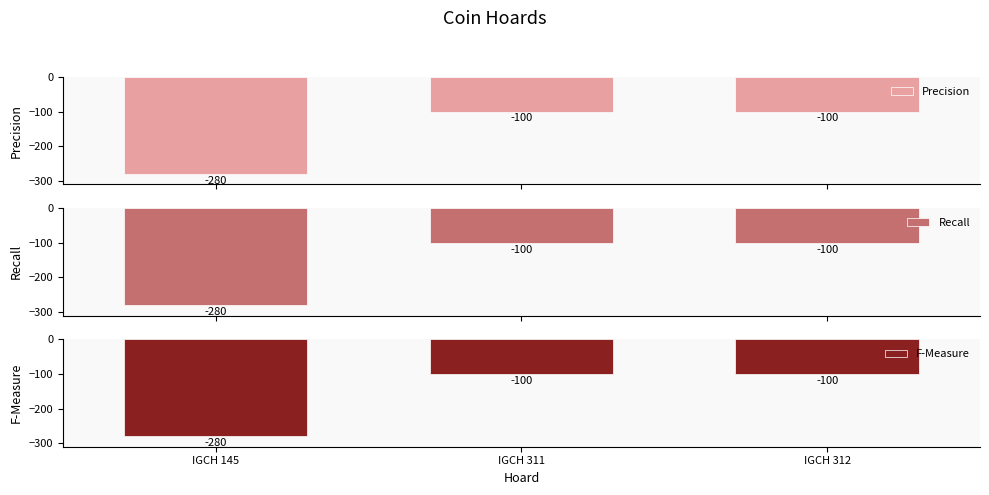

Which has a higher value, IGCH 311 or IGCH 145?

IGCH 311